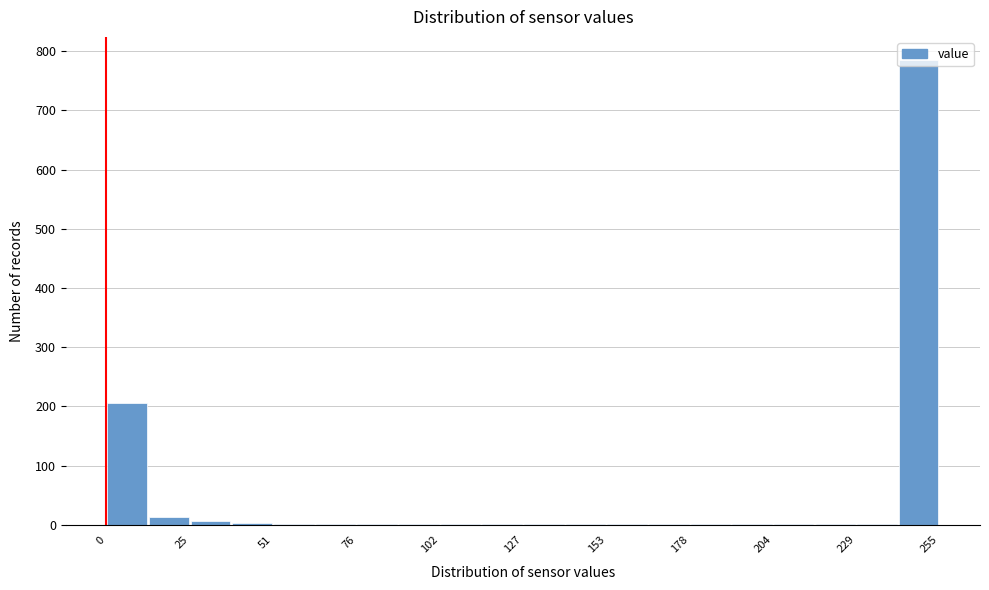

Around what value on the x-axis is the tallest bar? Give the approximate position of its centre, as read against the axis.

250